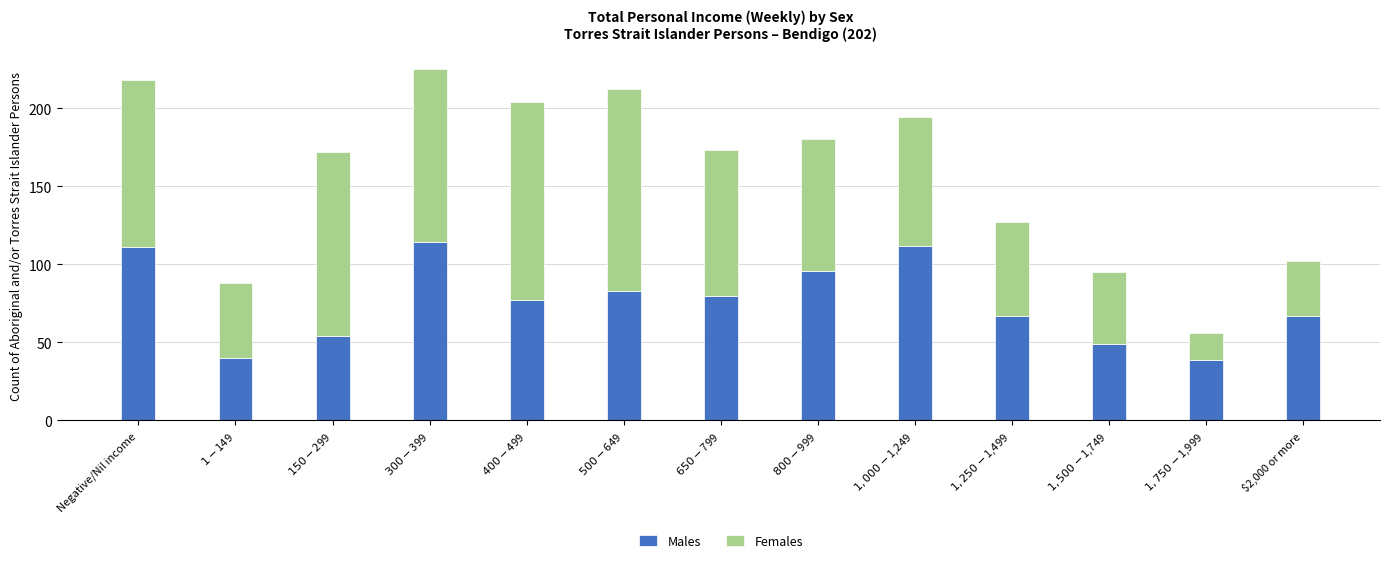

What is the minimum value for Males?

39